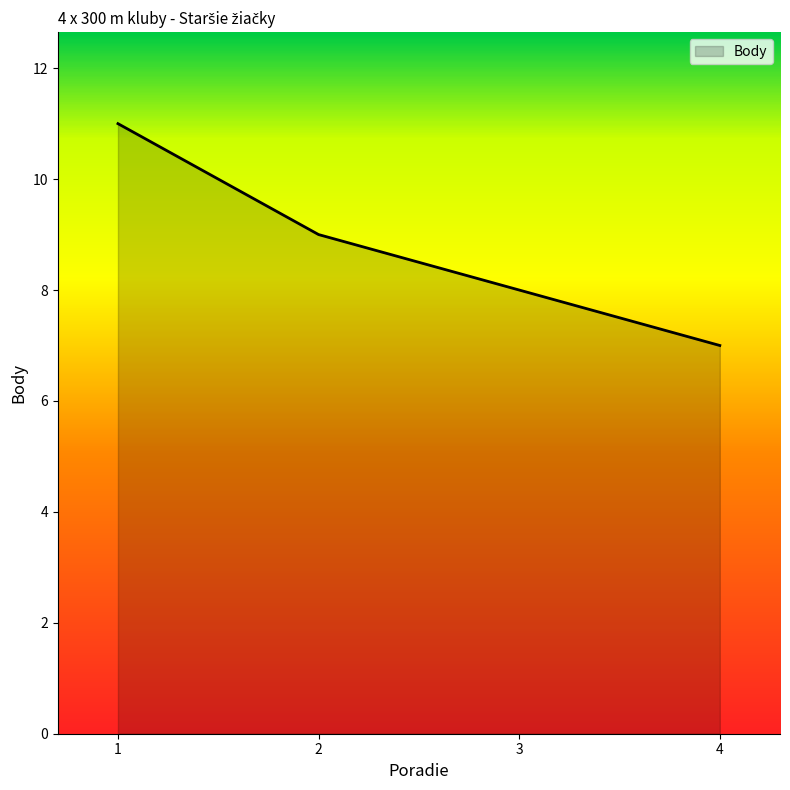

What is the change in value from 1 to 3?

-3